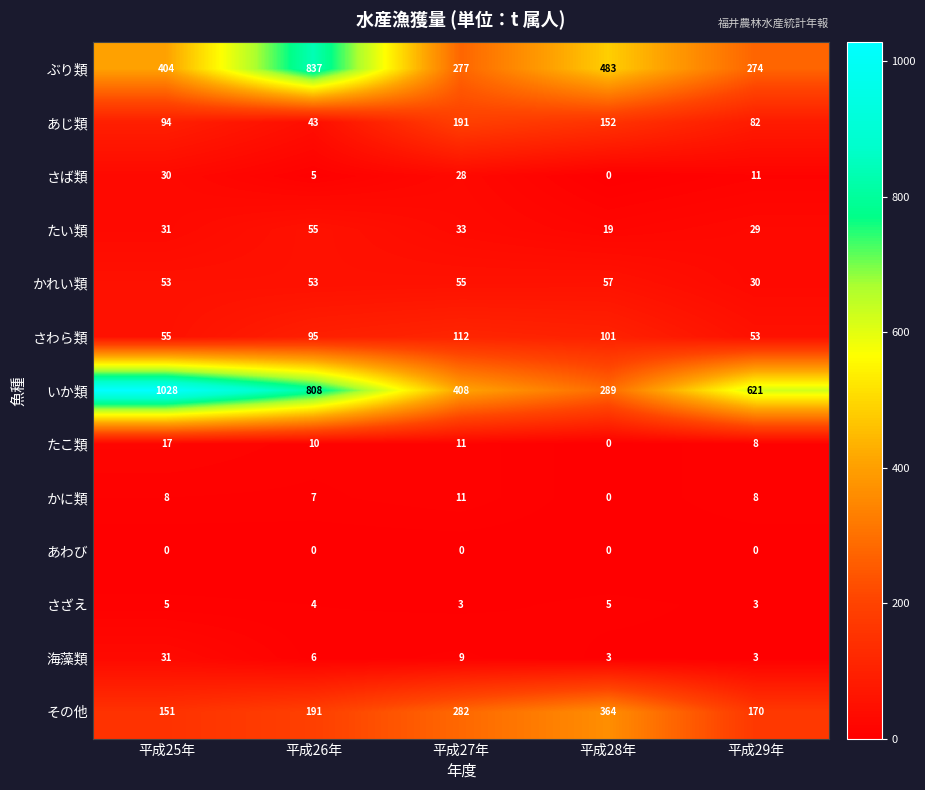

Between 平成25年 and 平成28年, which series saw the biggest shift?

いか類